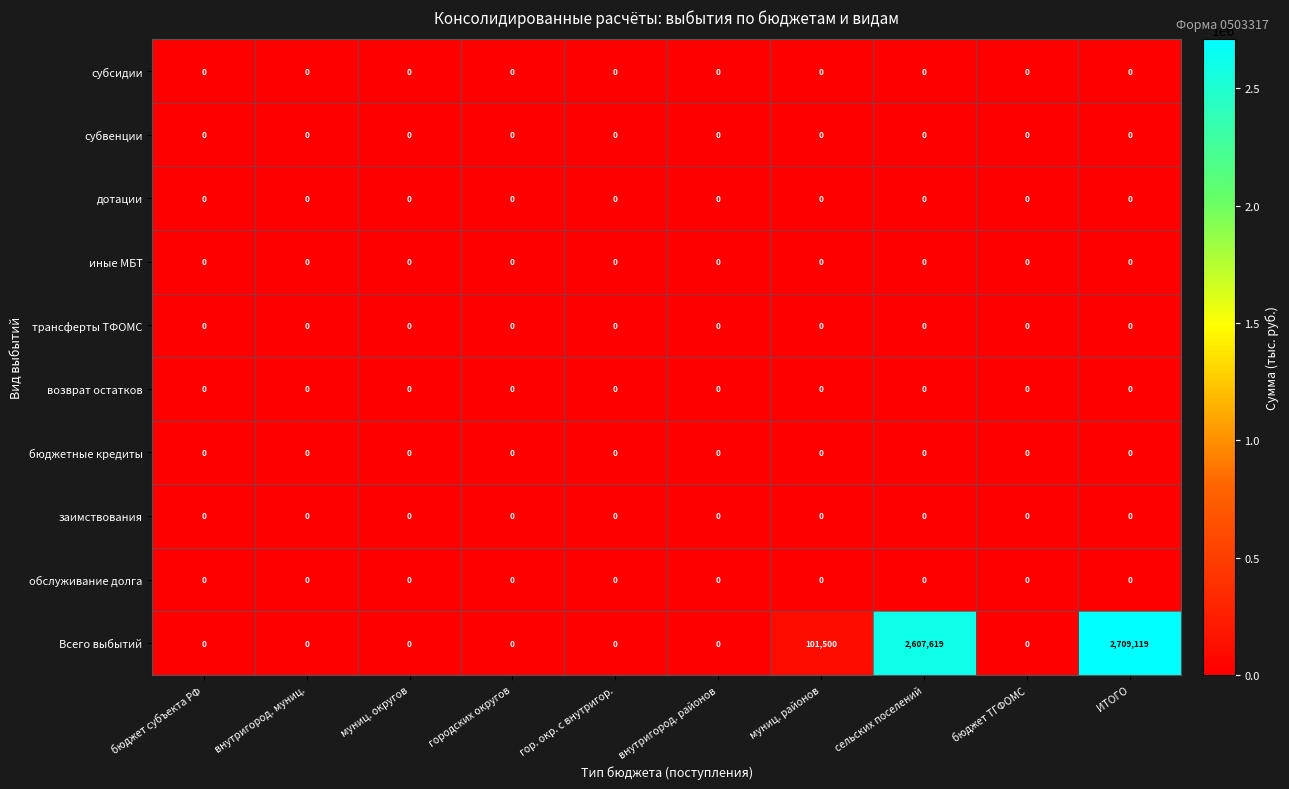

At how many categories does at least one series exceed 560030?

2